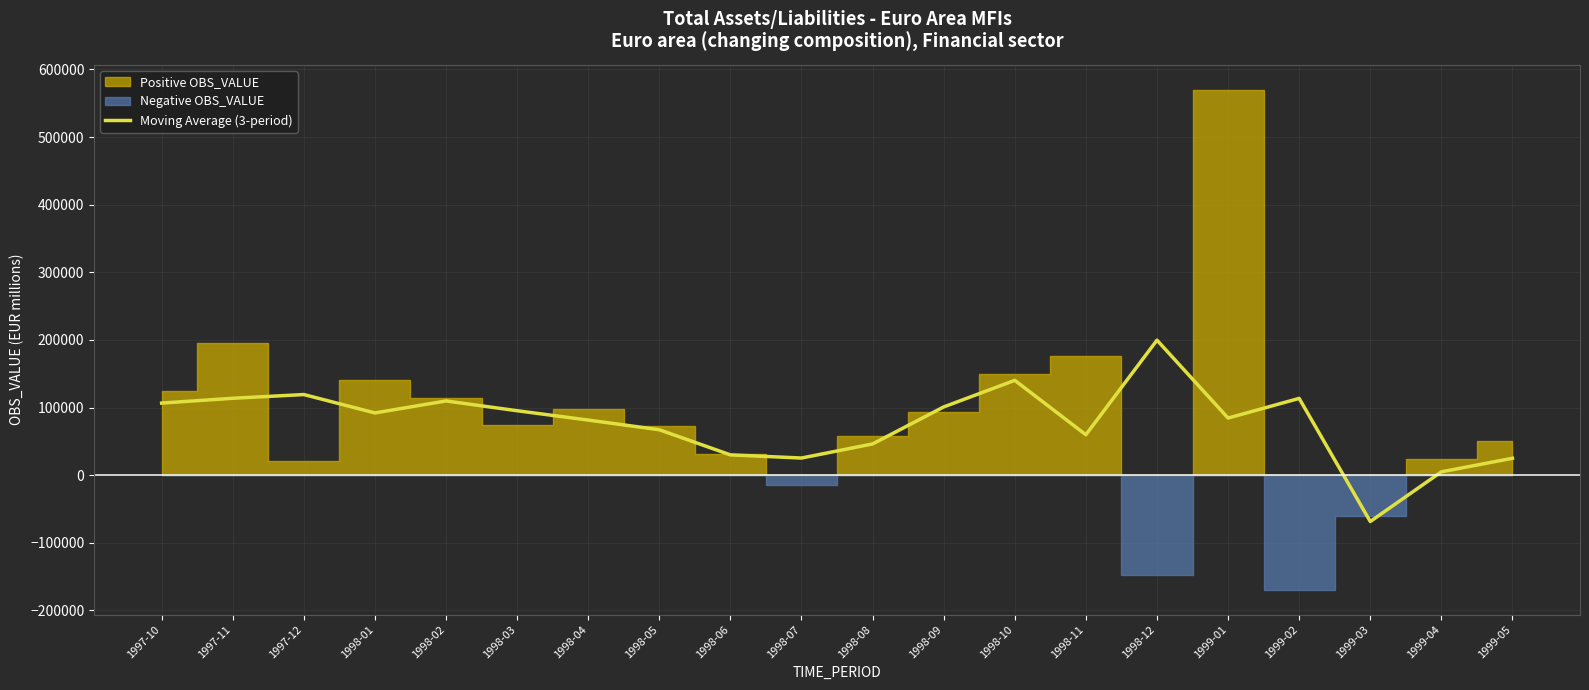

What is the change in value from 1998-10 to 1999-02?

-26703.4